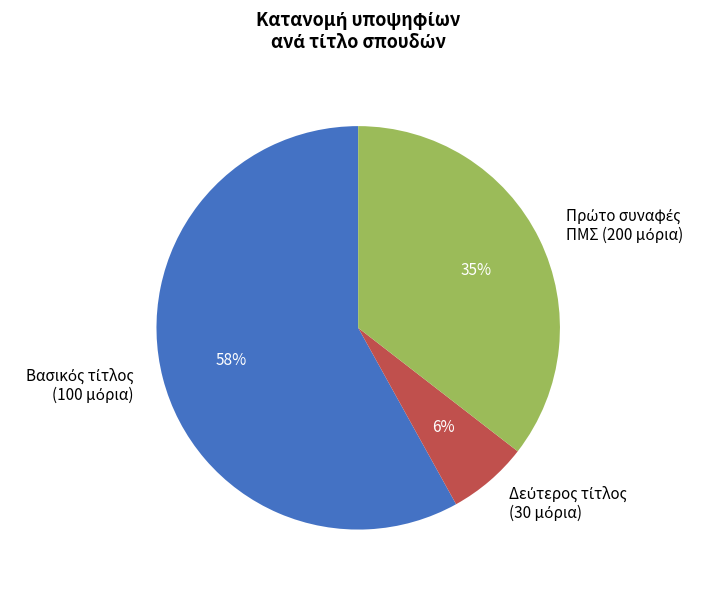

Is there a majority slice in this chart?

Yes